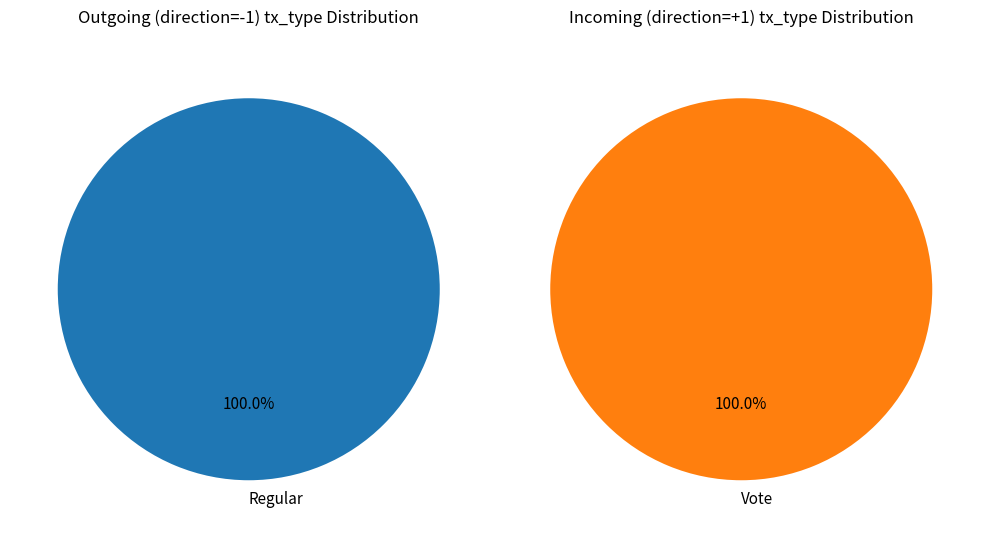

Which series has the widest spread of values?

Regular